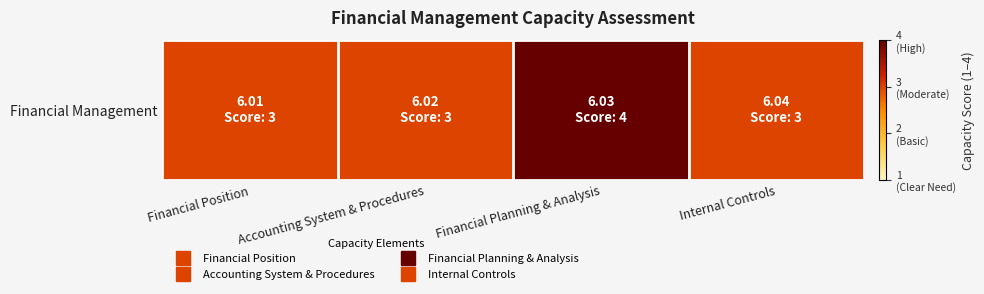

Reading left to right, list all the values displayed in this chart.

3	3	4	3